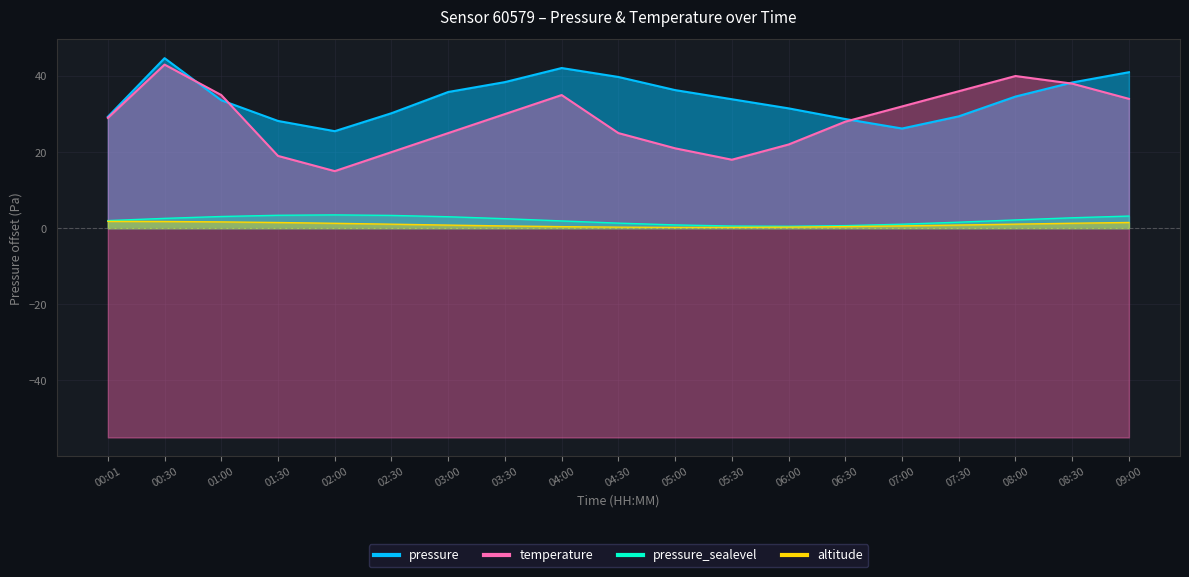

At which label does pressure first exceed 33?

00:30